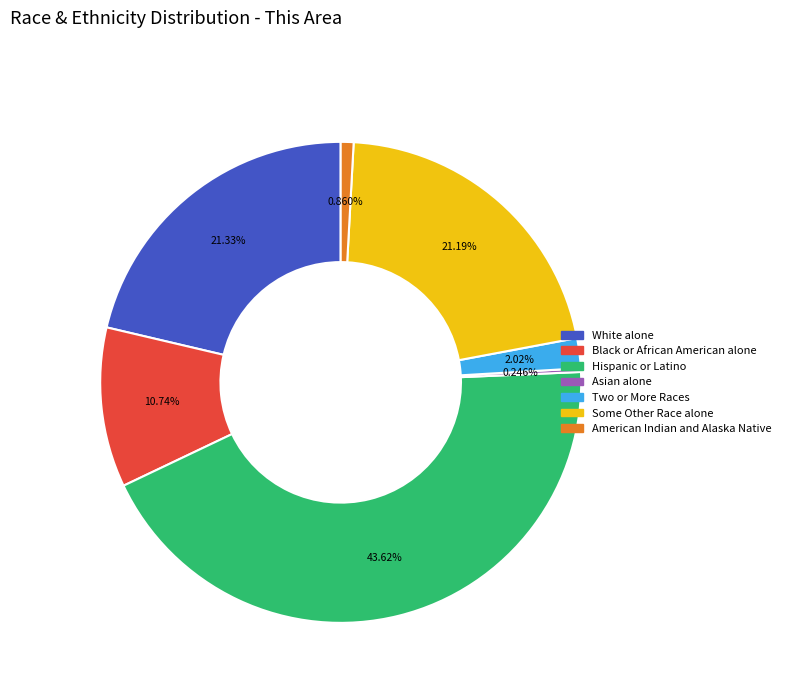

Is there any slice that represents more than half of the pie?

No